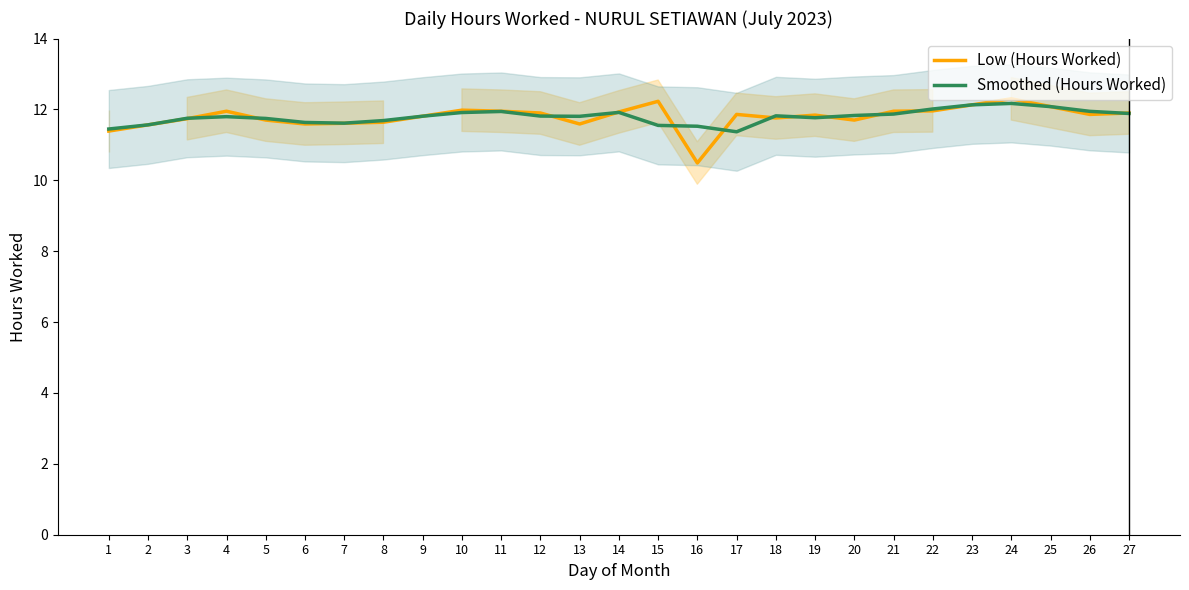

Between 25 and 6, which is larger?

25